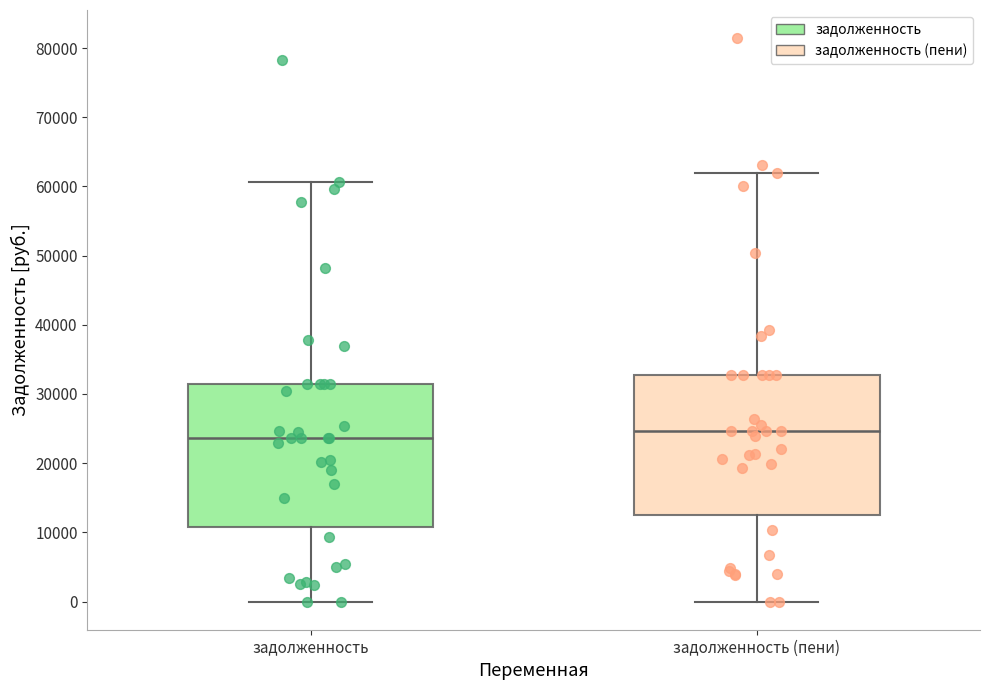

Where does the lower whisker of the box for задолженность (пени) end on the y-axis? The values are not printed on the chart, so give them approximately, as read against the axis.

0